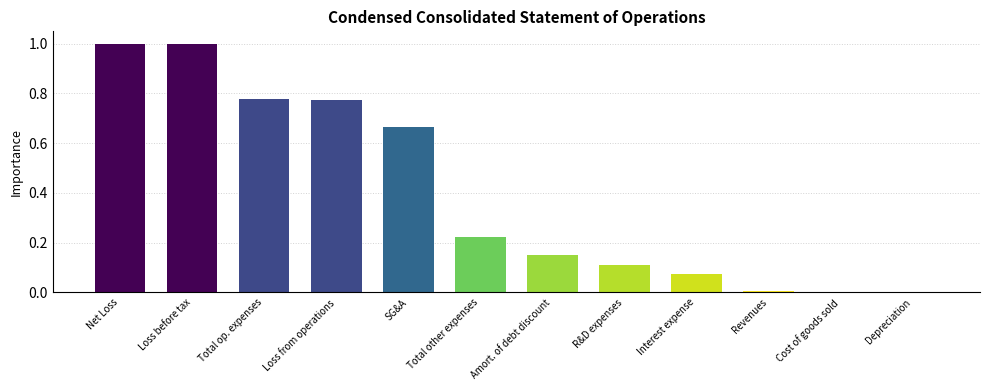

True or false: the data shows 0.0 at Revenues.

True